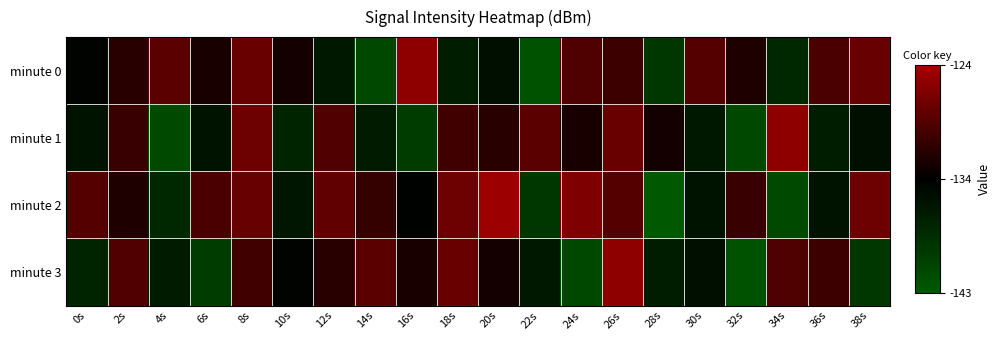

At which category is the sum across all series the highest?

26s